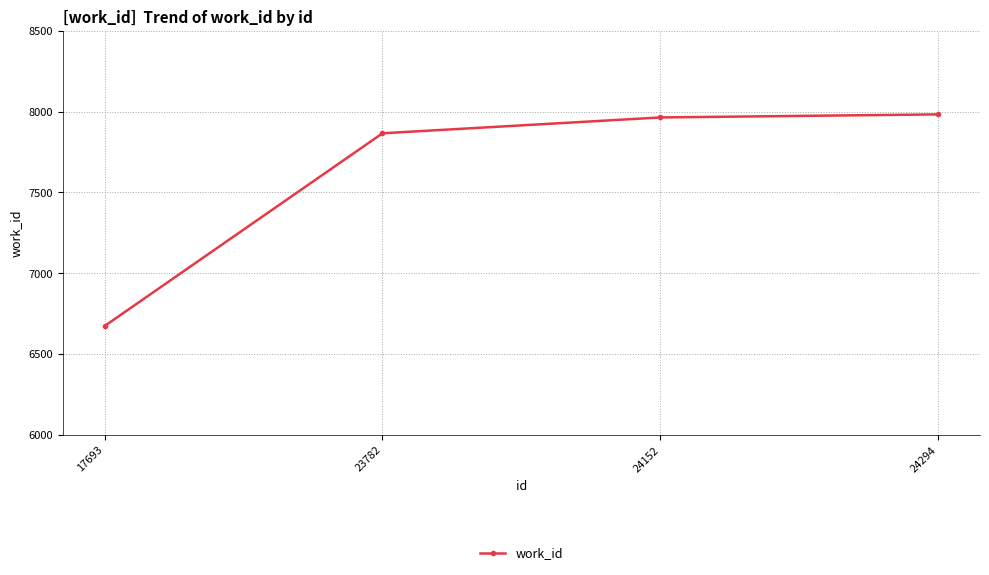

Where is the data nearest to the value 7328?

23782